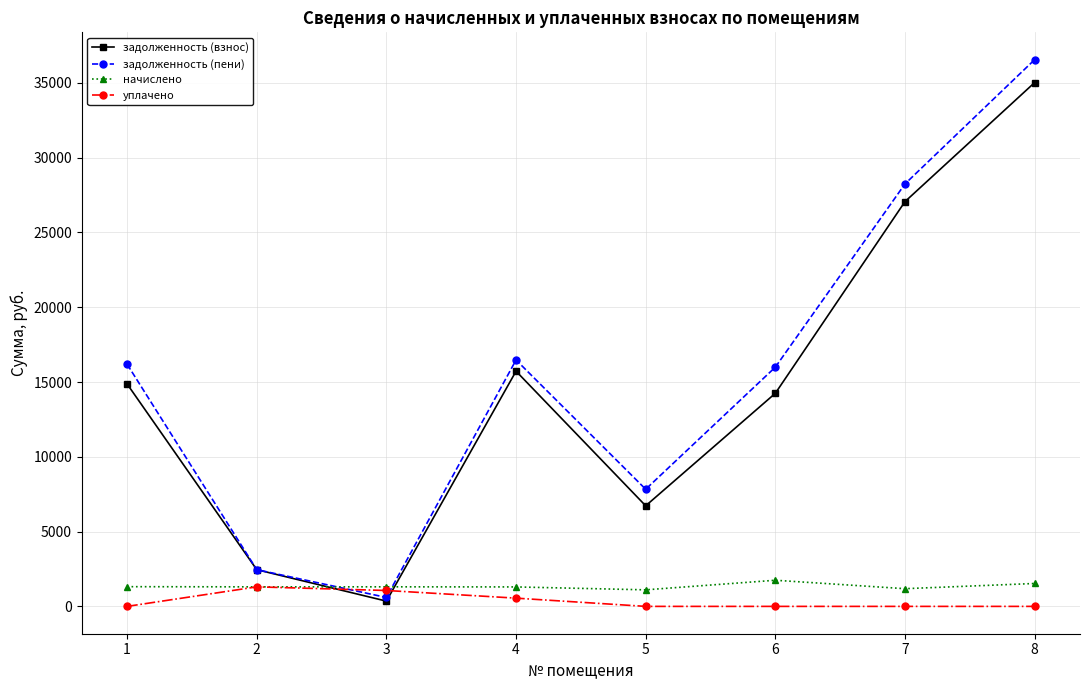

Which series ends up on top after the final intersection of задолженность (пени) and начислено?

задолженность (пени)